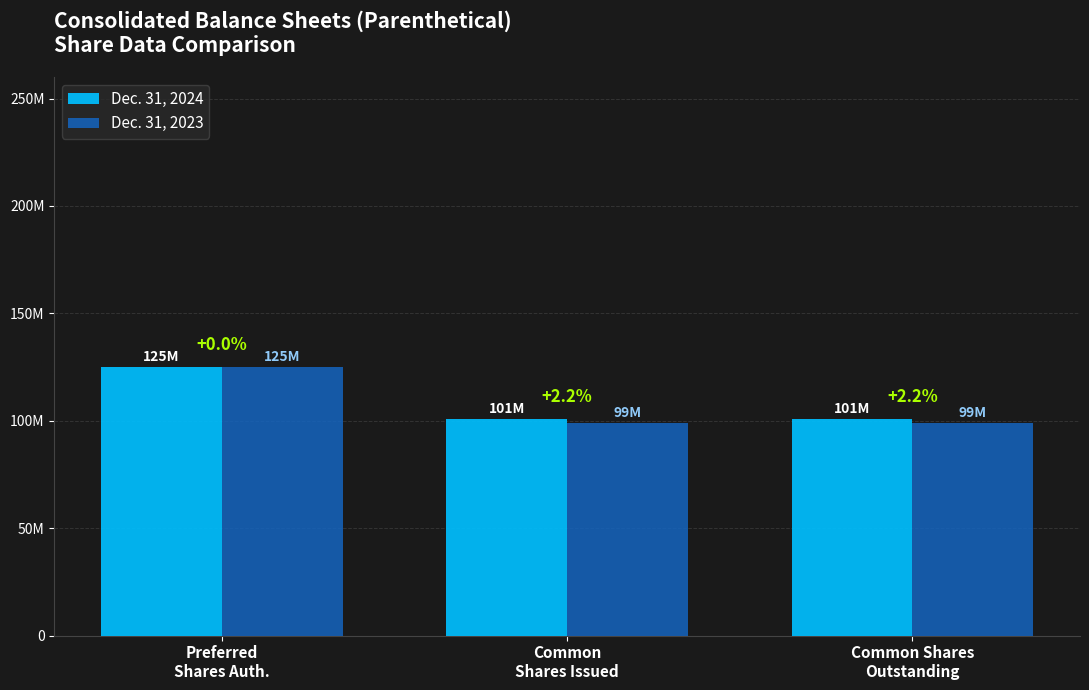

What is the difference between the maximum and minimum values in the Dec. 31, 2024 series?

24083000